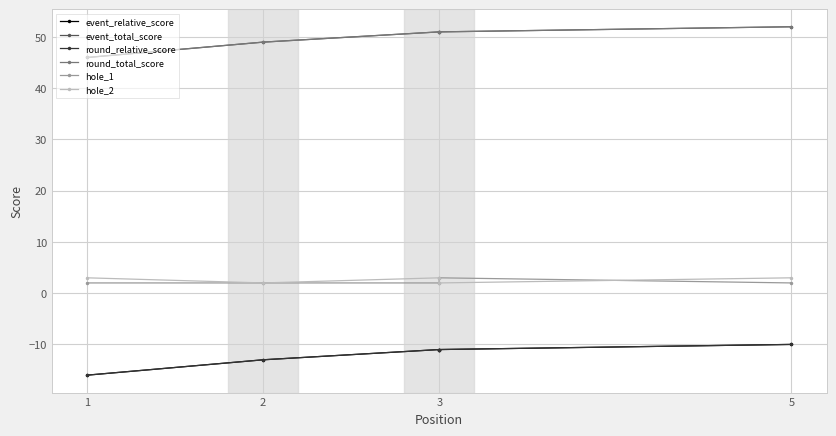

The value of event_relative_score at 1 is -16. True or false?

True